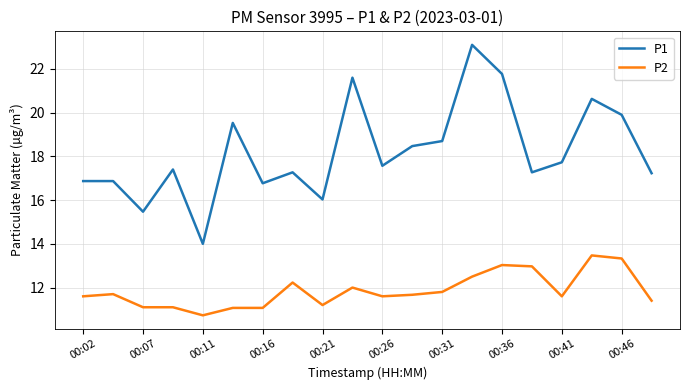

List the series in order of their overall mean, lowest first.

P2, P1